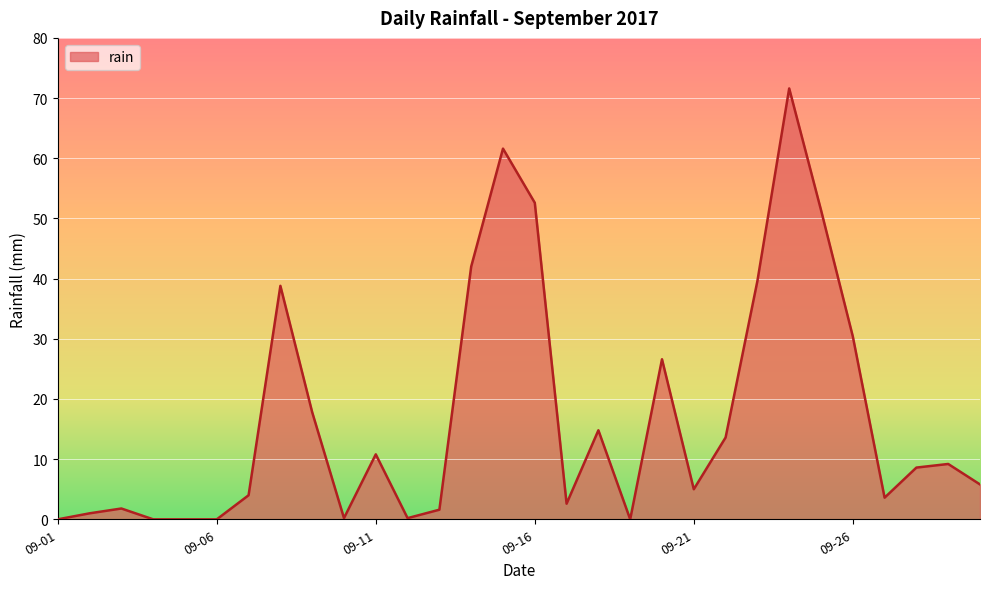

What is the greatest value displayed?

71.6